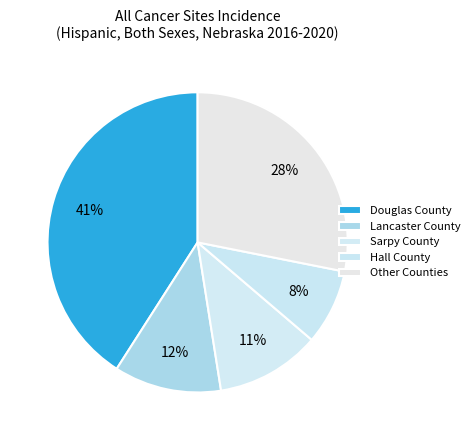

Which category has the smallest portion of the pie?

Hall County